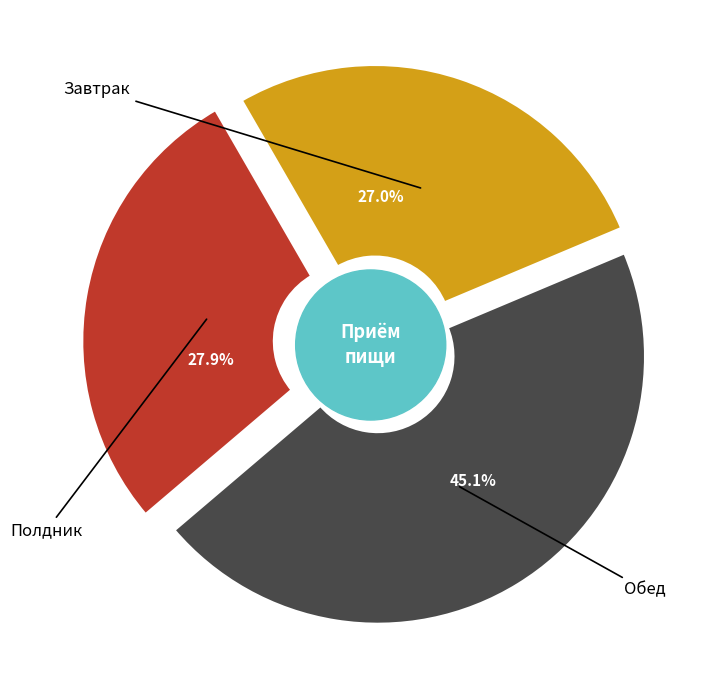

Does Обед account for over 50% of the chart?

No